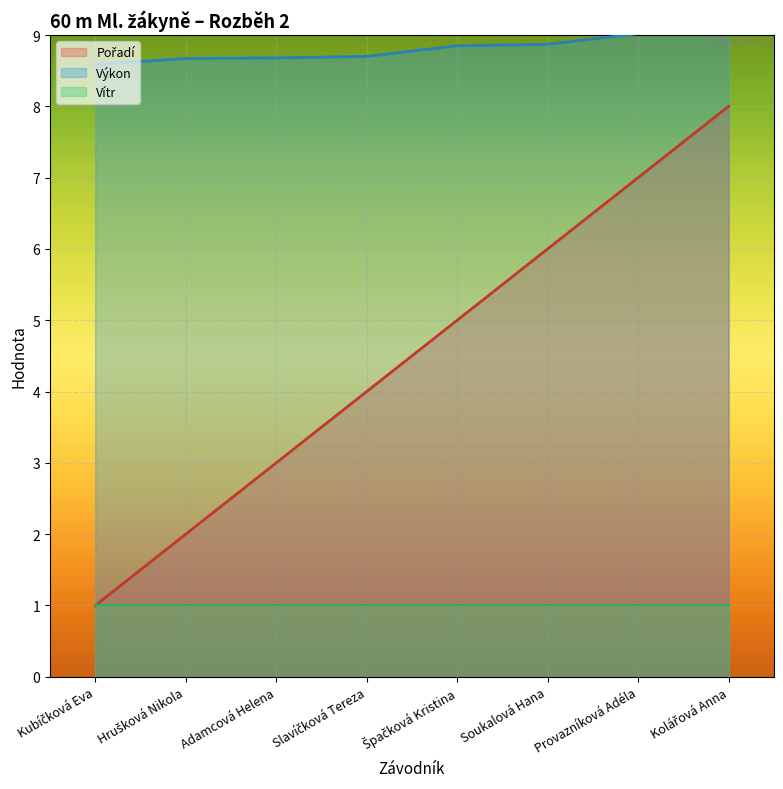

True or false: Výkon and Vítr cross at least once.

False